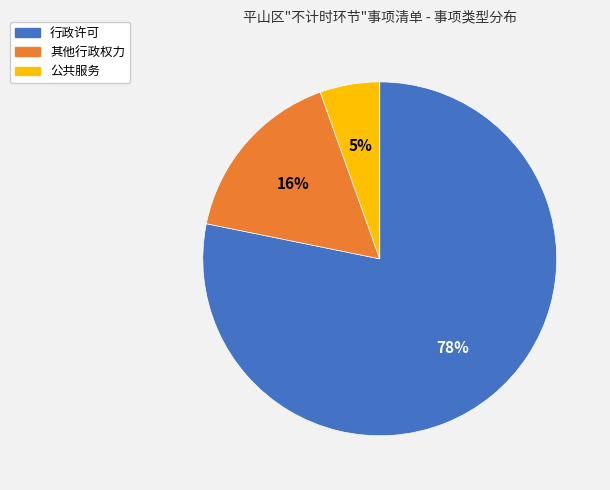

Between 行政许可 and 其他行政权力, which is larger?

行政许可